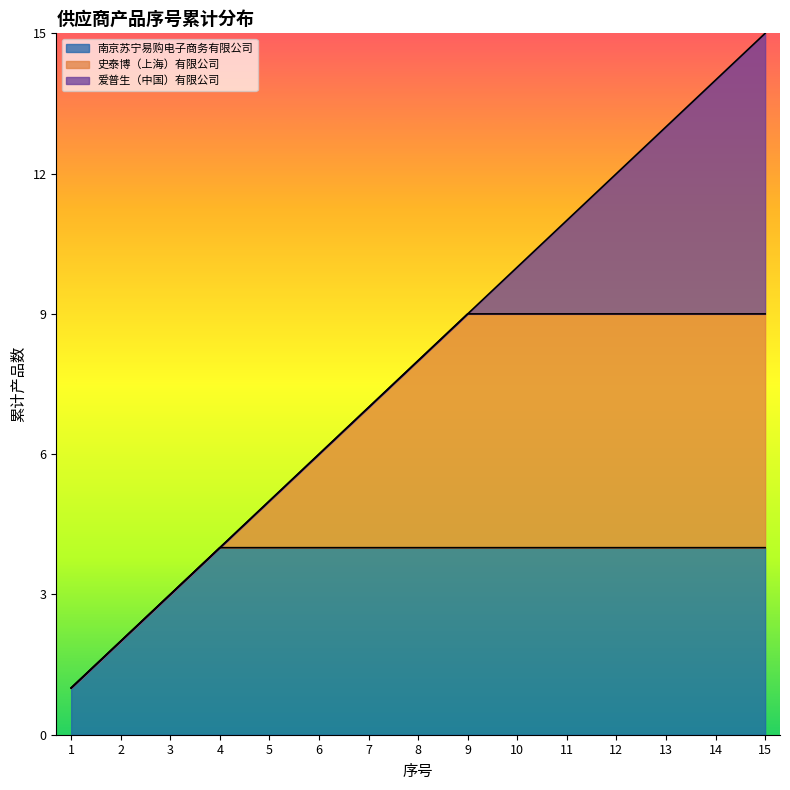

Does the chart display data point markers on the line(s)?

No